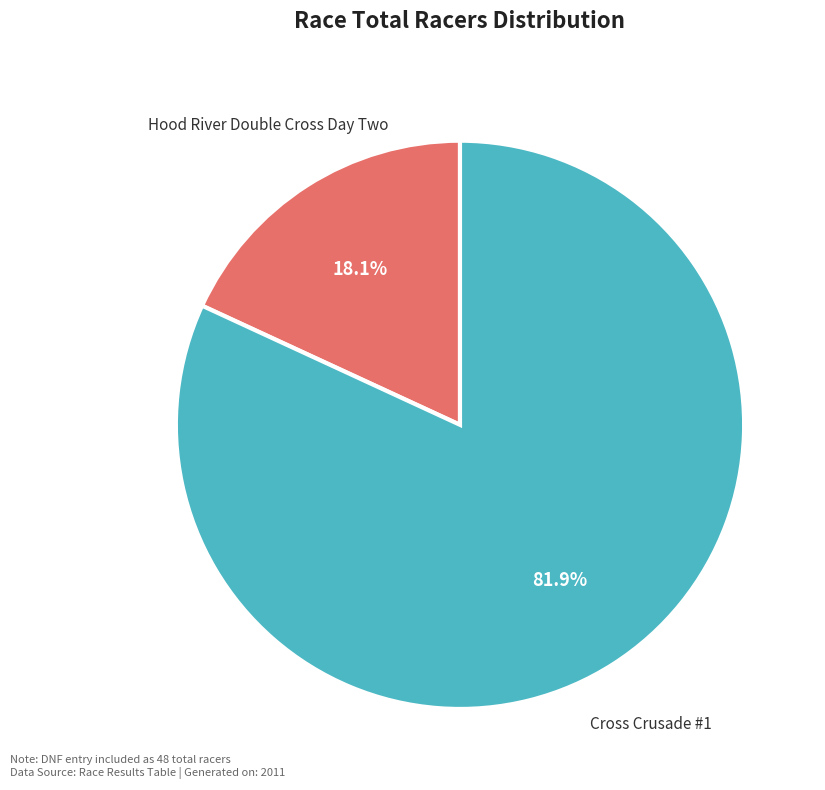

What is the total percentage of Hood River Double Cross Day Two and Cross Crusade #1?

100.0%